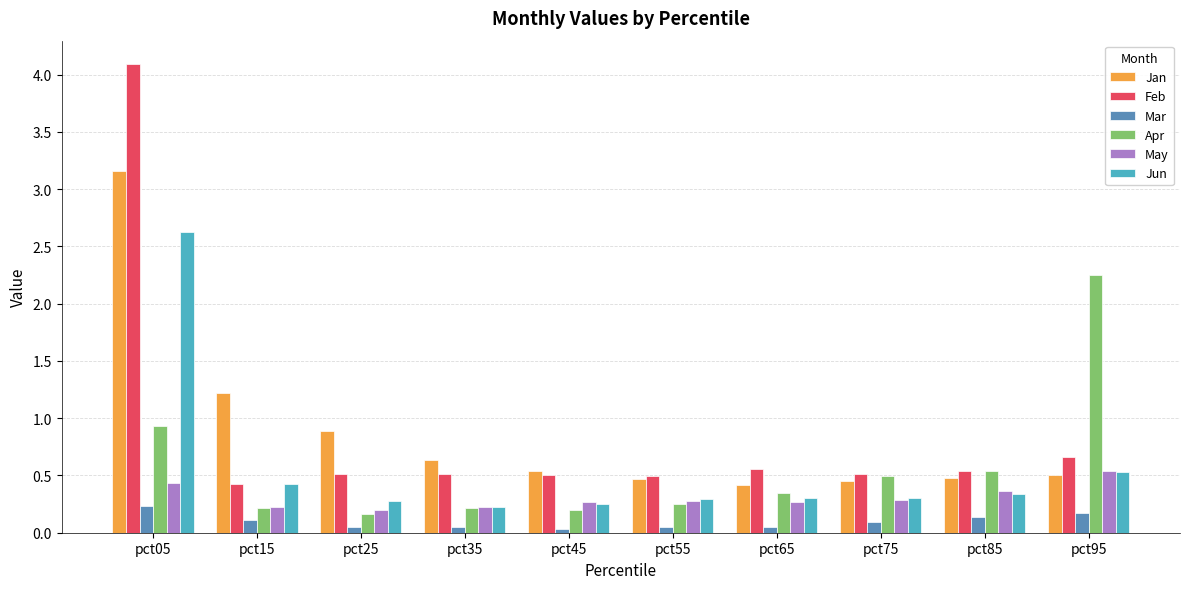

What is the difference between the maximum and minimum values in the Apr series?

2.1